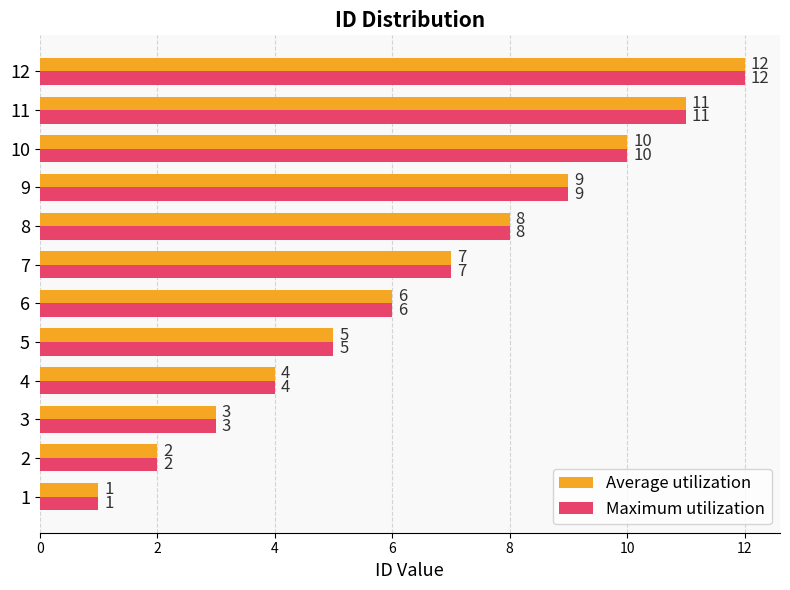

How many distinct data groups are displayed?

2